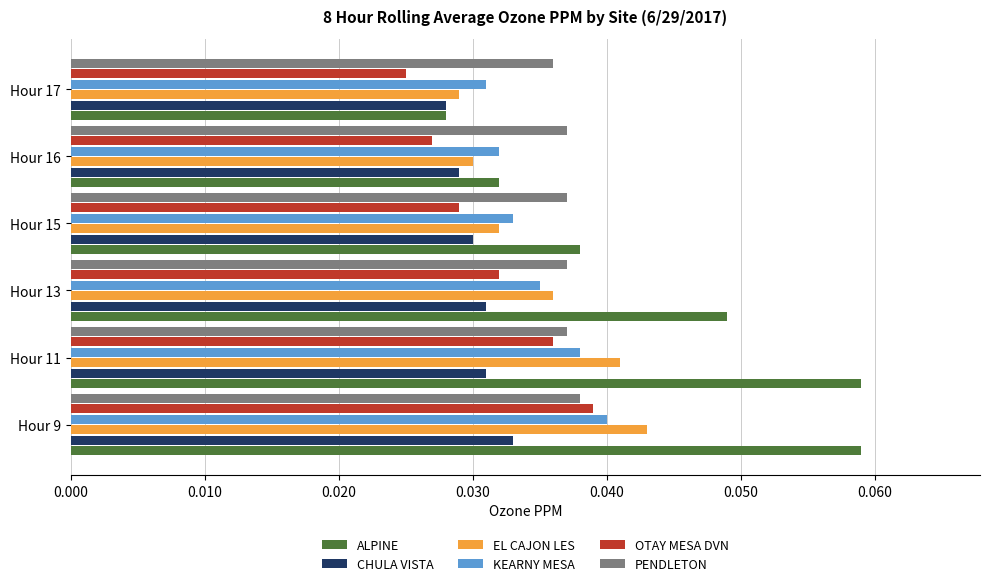

At which category is the sum across all series the highest?

Hour 9